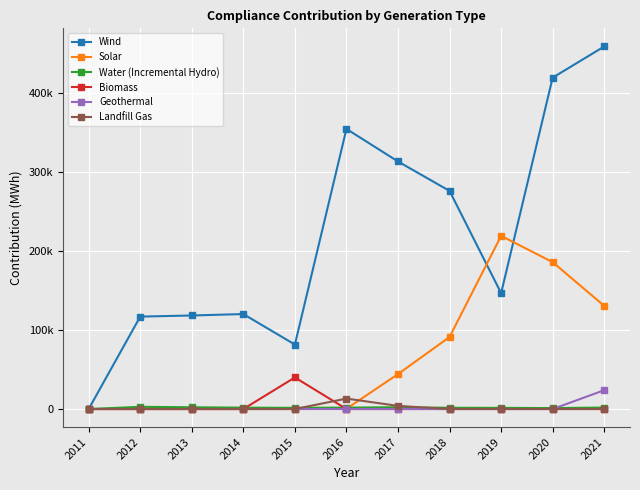

True or false: Landfill Gas has a value of -9139.4 at 2020.

False